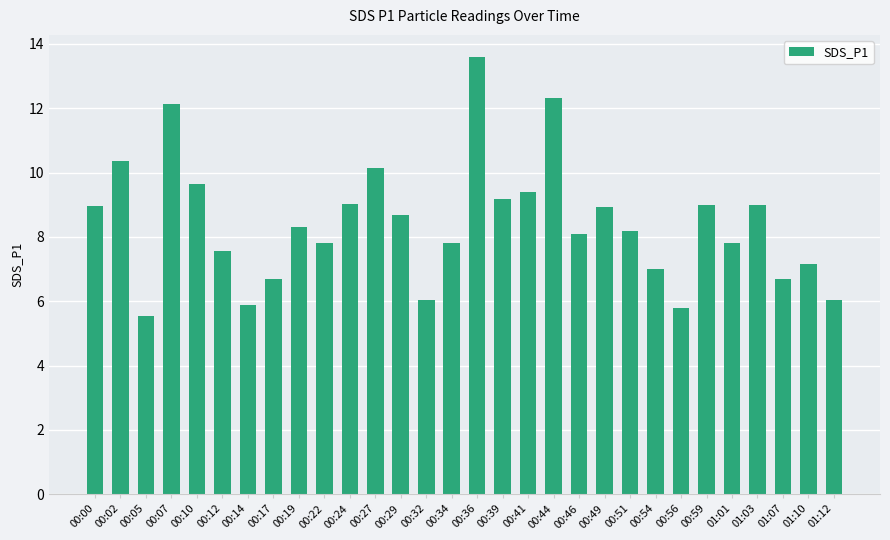

What is the sum of the values at 00:54 and 00:46?

15.1